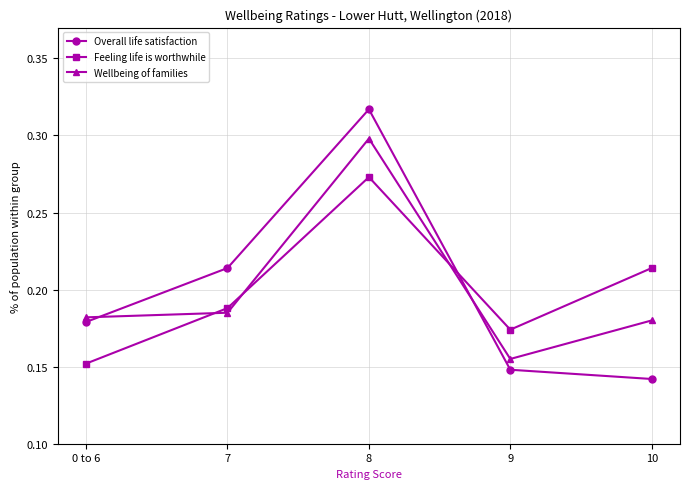

How many interior local peaks does the Feeling life is worthwhile series have?

1